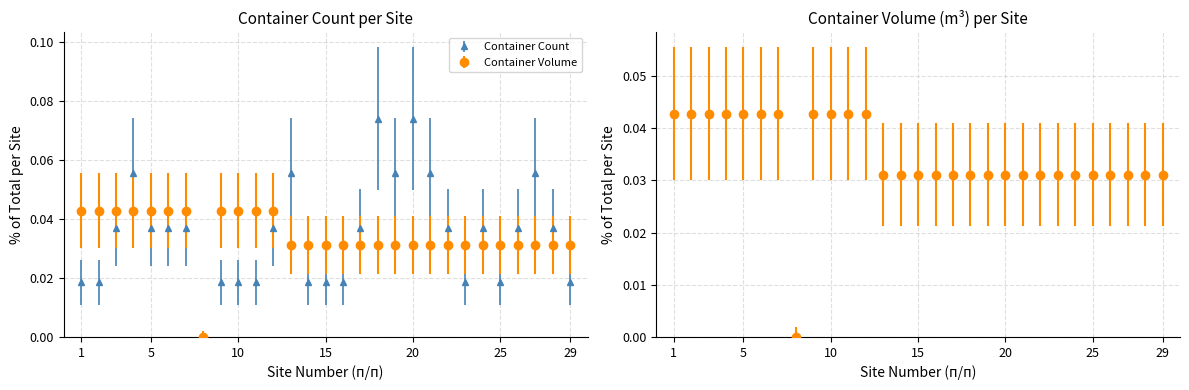

After their last crossing, which series has the higher values: Container Volume or Container Count?

Container Volume